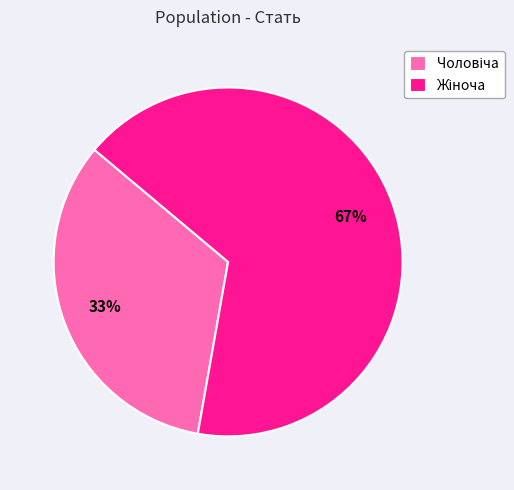

How many slices are in this pie chart?

2